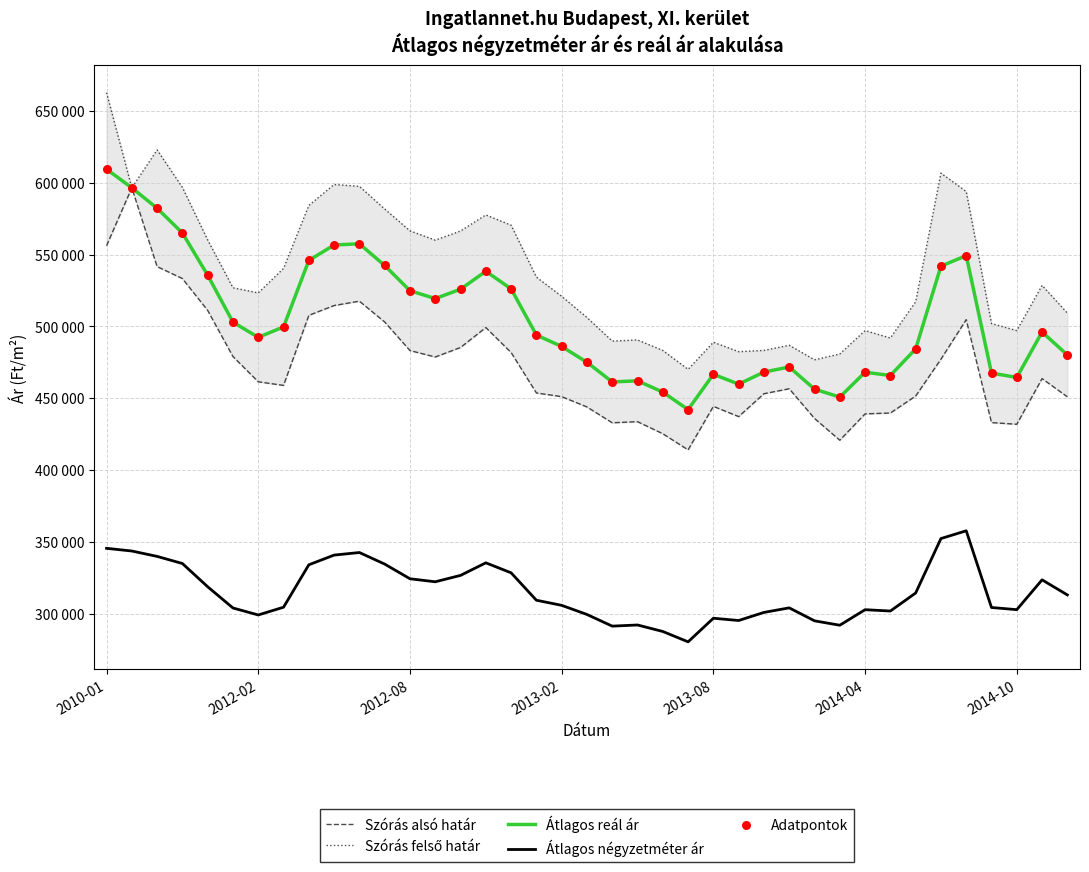

What are all the series names shown in the legend?

Szórás alsó határ, Szórás felső határ, Átlagos reál ár, Átlagos négyzetméter ár, Adatpontok